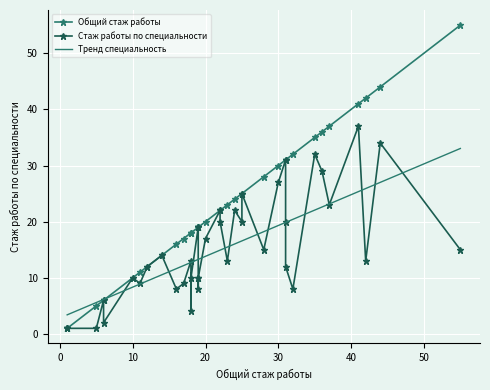

At how many categories does at least one series exceed 33?

7